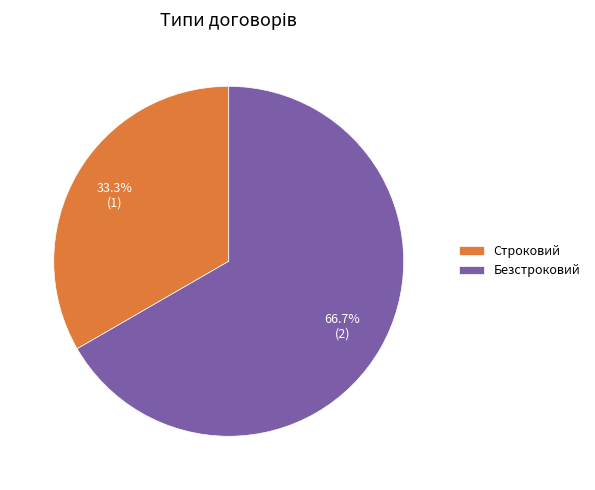

To the nearest percent, what is the difference between the Безстроковий and Строковий slice percentages?

33%